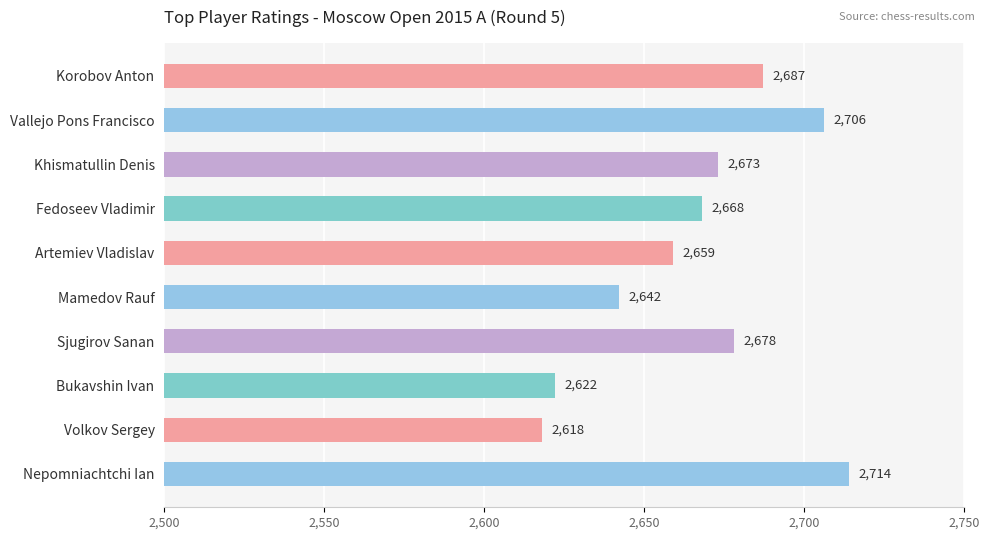

What is the change in value from Artemiev Vladislav to Sjugirov Sanan?

+19